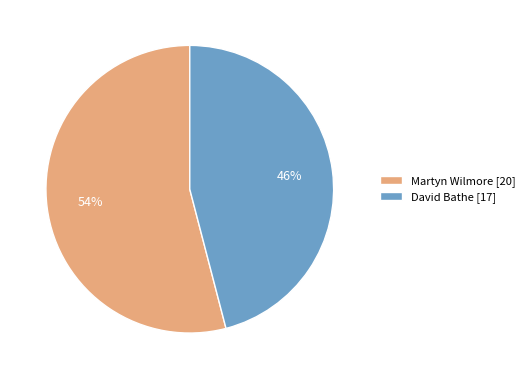

What is the smallest slice in the pie chart?

David Bathe